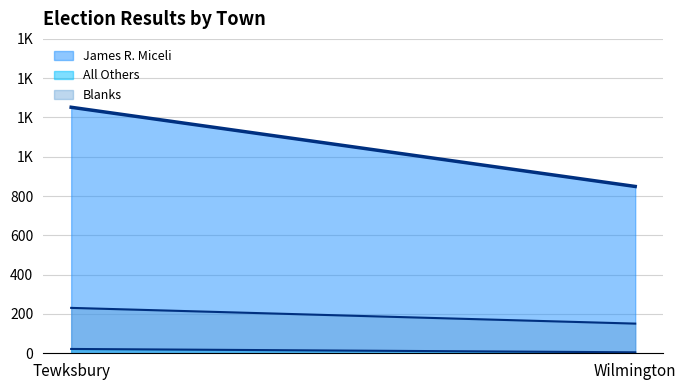

Reading left to right, transcribe all the data shown in this chart.

James R. Miceli: Tewksbury=1252	Wilmington=849
All Others: Tewksbury=22	Wilmington=5
Blanks: Tewksbury=231	Wilmington=151